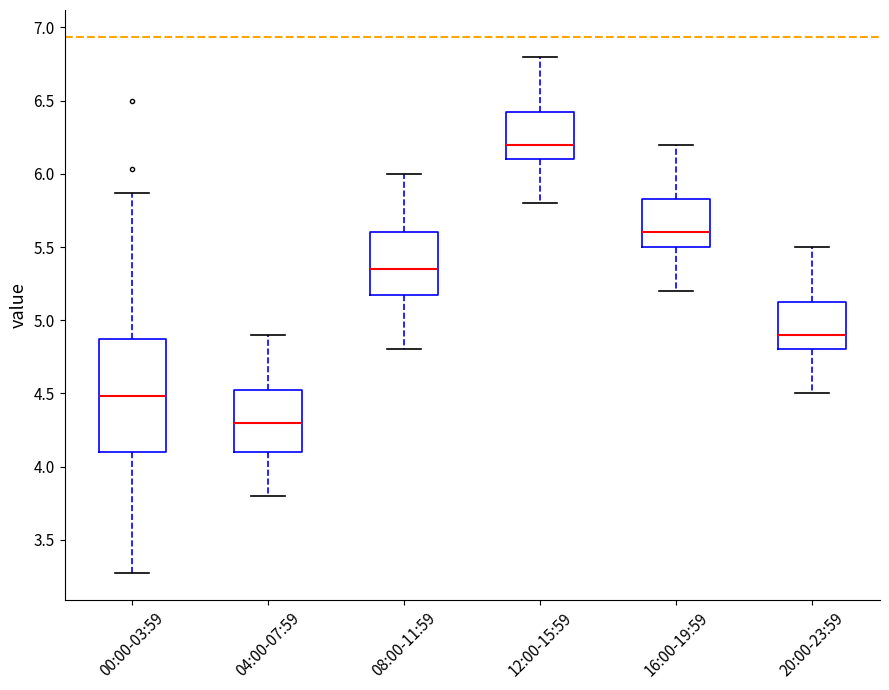

Reading left to right, transcribe this box plot: for each box, give where its median line is, the range the box spans, and where its two whiskers end, as read against the y-axis. The values are not printed on the chart, so give them approximately, as read against the axis.

00:00-03:59: median 4.50, box 4.10 to 4.85, whiskers 3.25 to 5.85
04:00-07:59: median 4.30, box 4.10 to 4.55, whiskers 3.80 to 4.90
08:00-11:59: median 5.35, box 5.20 to 5.60, whiskers 4.80 to 6.00
12:00-15:59: median 6.20, box 6.10 to 6.45, whiskers 5.80 to 6.80
16:00-19:59: median 5.60, box 5.50 to 5.85, whiskers 5.20 to 6.20
20:00-23:59: median 4.90, box 4.80 to 5.15, whiskers 4.50 to 5.50